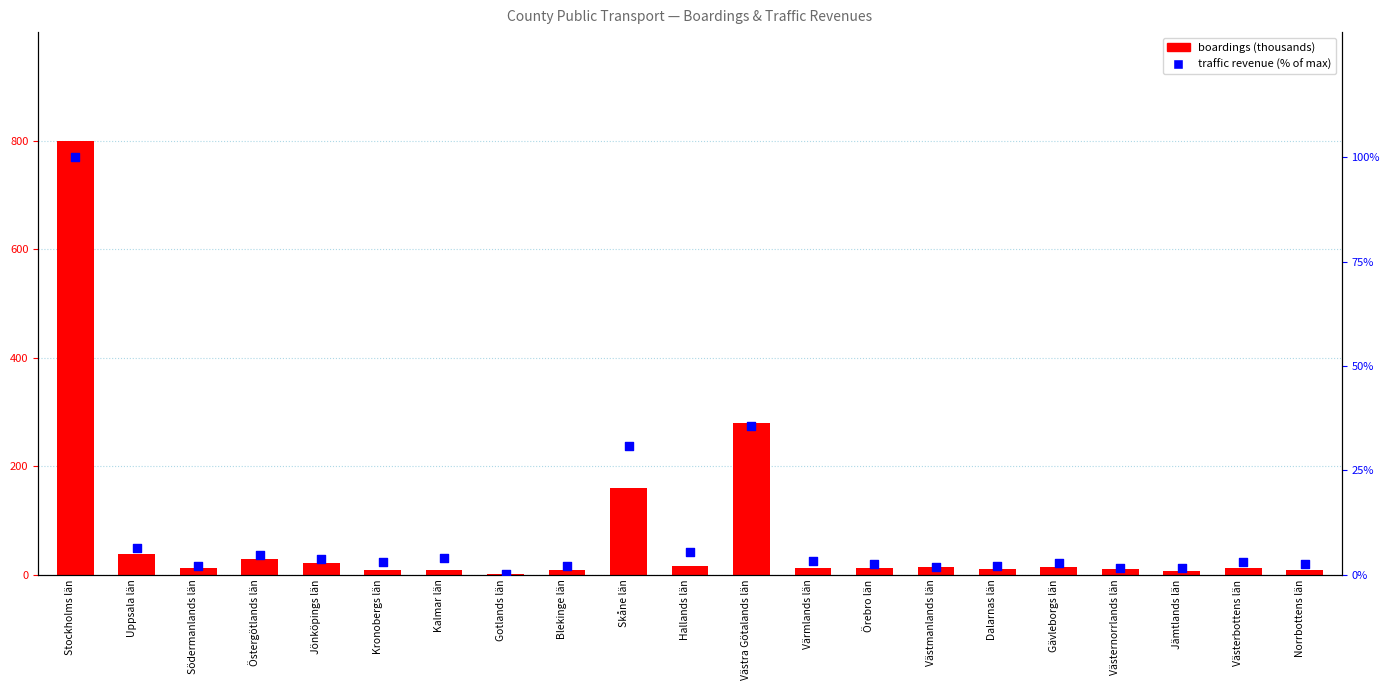

Which series reaches the maximum Y coordinate?

boardings